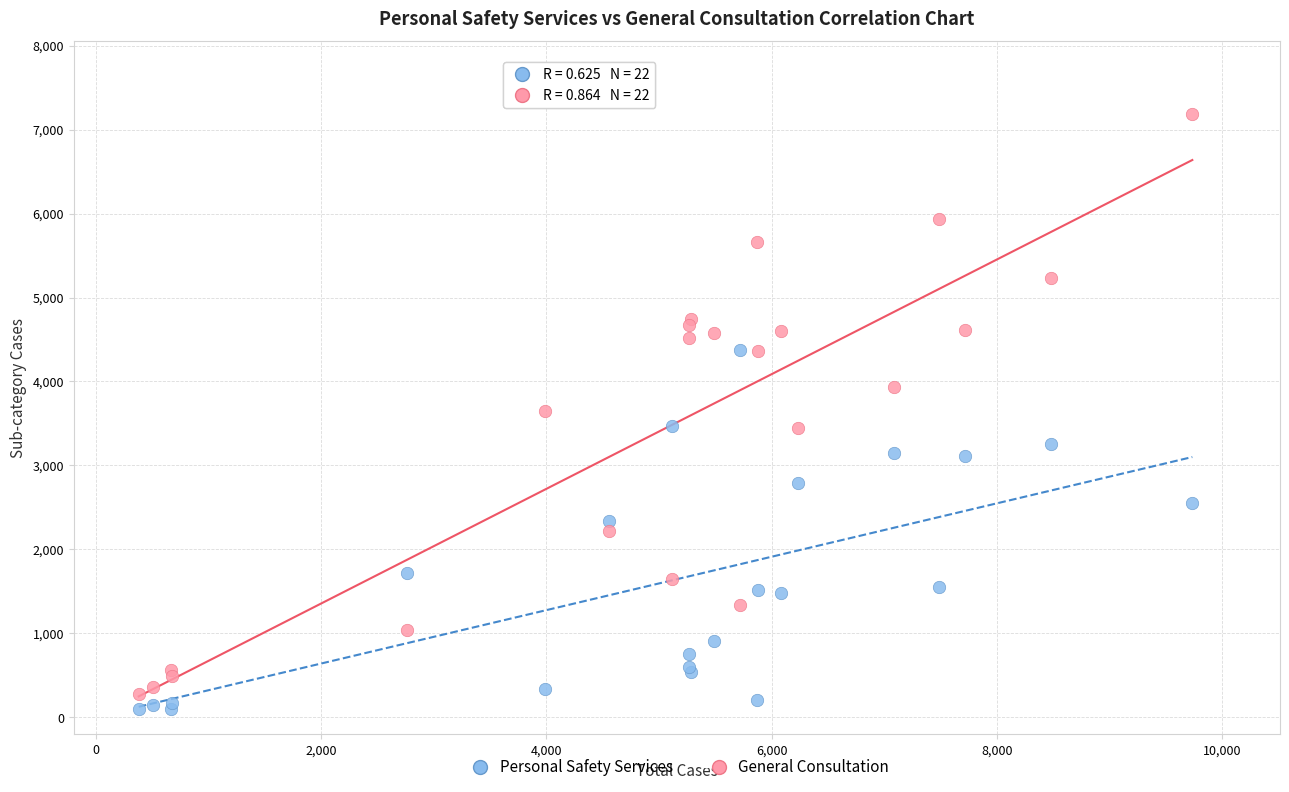

Which series reaches the maximum Y coordinate?

General Consultation